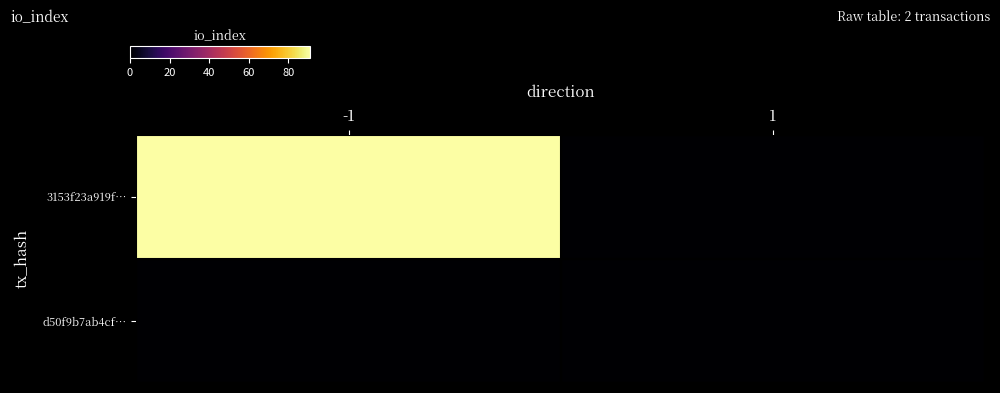

At how many categories does at least one series exceed 72?

1